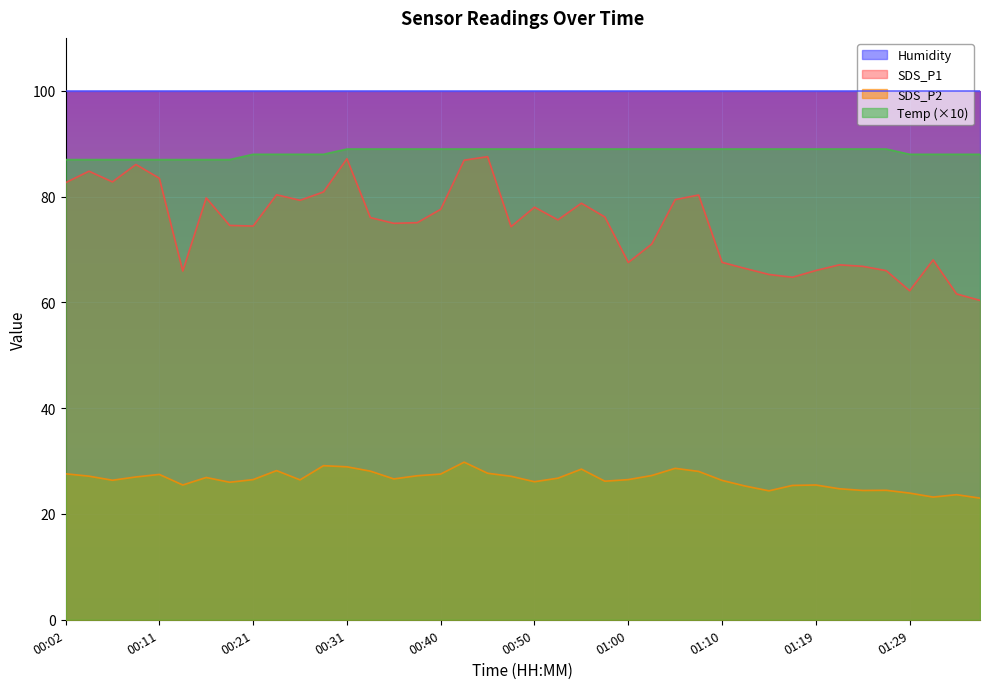

Which series has the largest total across all categories?

Humidity